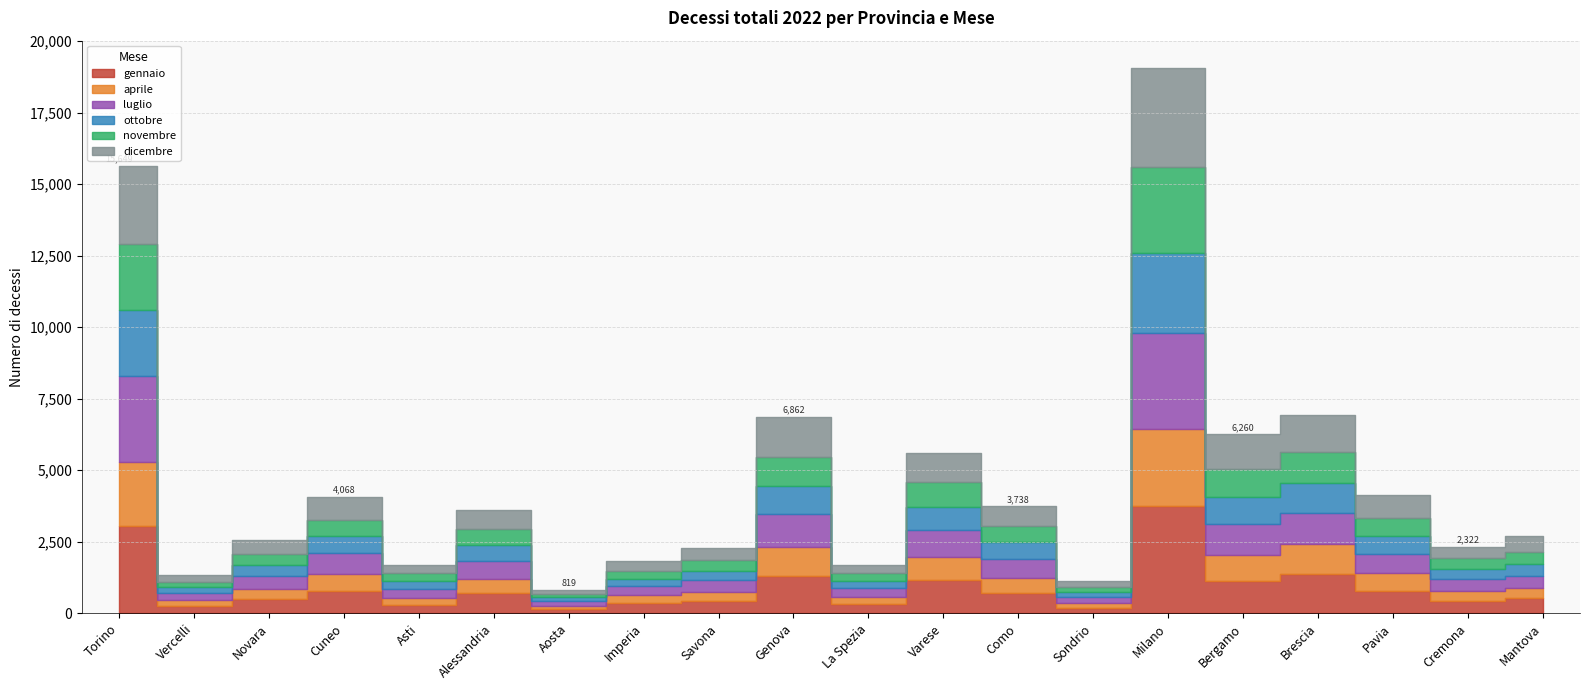

What is the sum of all novembre values?

14297